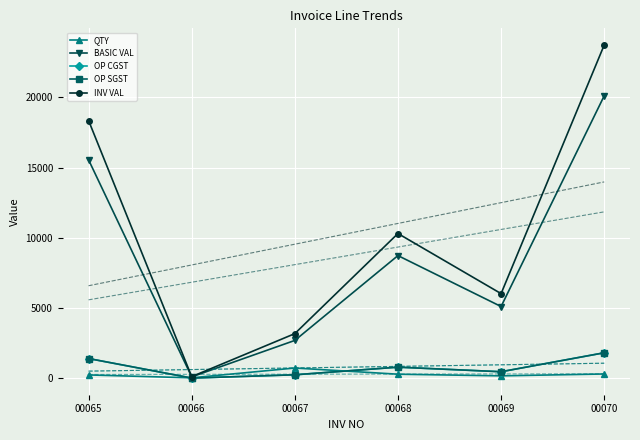

At how many categories does at least one series exceed 2326?

5